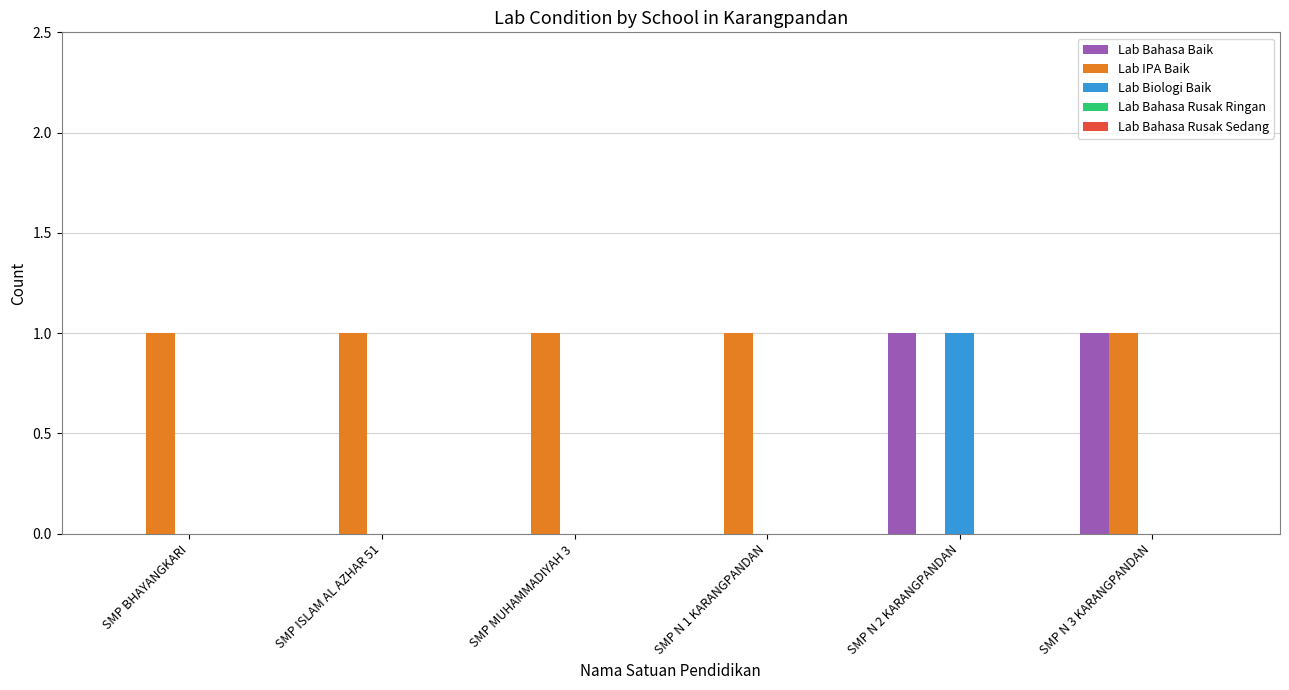

Which series has the largest total across all categories?

Lab IPA Baik